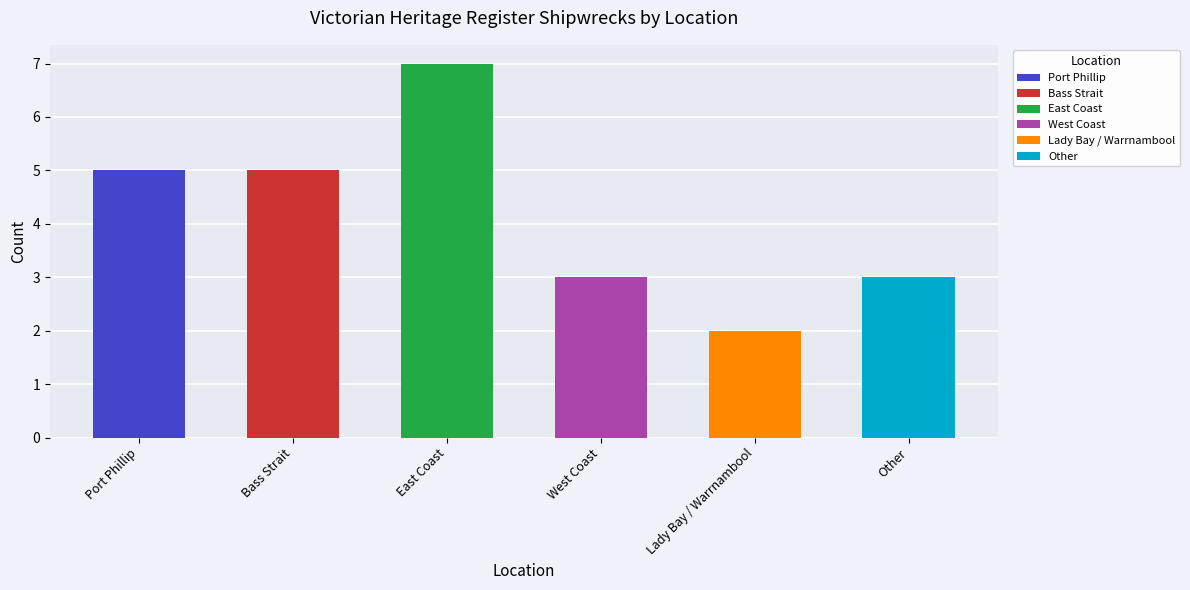

What is the smallest value displayed?

2